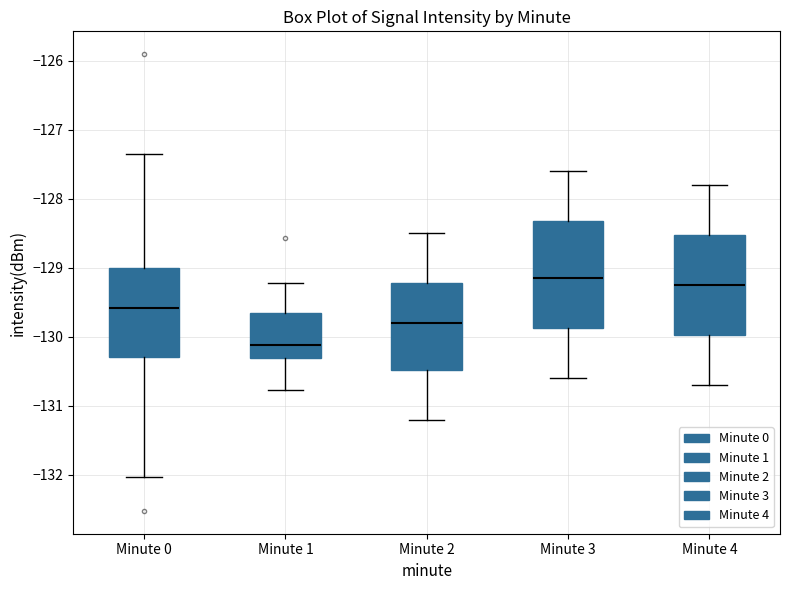

Reading left to right, read every box against the y-axis: the position of its median line, the range the box covers, and the ends of its whiskers. The values are not printed on the chart, so give them approximately, as read against the axis.

Minute 0: median -129.6, box -130.3 to -129.0, whiskers -132.0 to -127.3
Minute 1: median -130.1, box -130.3 to -129.7, whiskers -130.8 to -129.2
Minute 2: median -129.8, box -130.5 to -129.2, whiskers -131.2 to -128.5
Minute 3: median -129.1, box -129.9 to -128.3, whiskers -130.6 to -127.6
Minute 4: median -129.2, box -130.0 to -128.5, whiskers -130.7 to -127.8